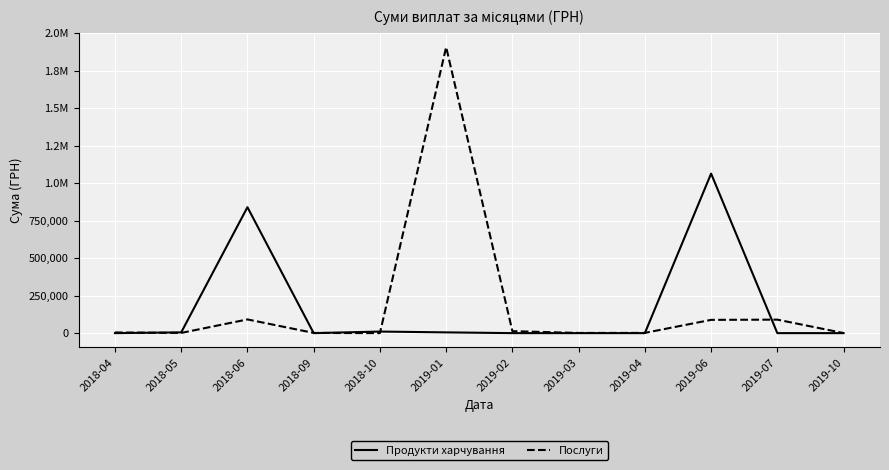

Reading left to right, transcribe all the data shown in this chart.

Продукти харчування: 2018-04=0.0	2018-05=5000.0	2018-06=839543.7	2018-09=0.0	2018-10=10383.5	2019-01=5000.0	2019-02=0.0	2019-03=0.0	2019-04=0.0	2019-06=1063649.0	2019-07=0.0	2019-10=0.0
Послуги: 2018-04=4538.0	2018-05=1292.3	2018-06=91278.5	2018-09=1320.0	2018-10=0.0	2019-01=1906806.8	2019-02=13061.5	2019-03=1168.8	2019-04=1542.0	2019-06=88386.7	2019-07=89875.5	2019-10=455.5